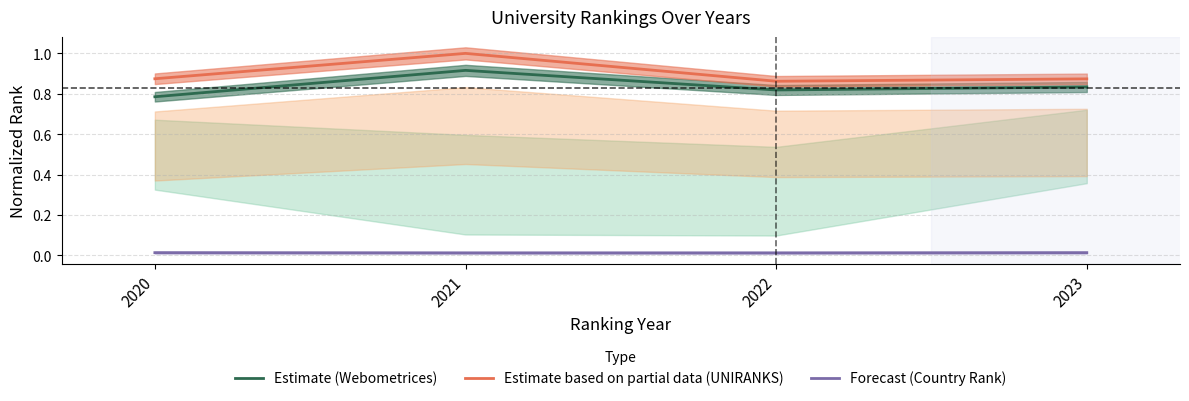

Does the chart have visible grid lines?

Yes